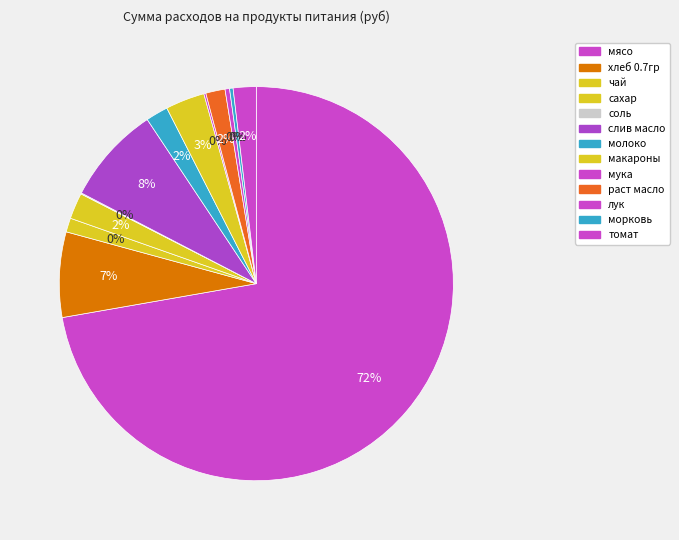

What is the change in value from соль to раст масло?

+238.7